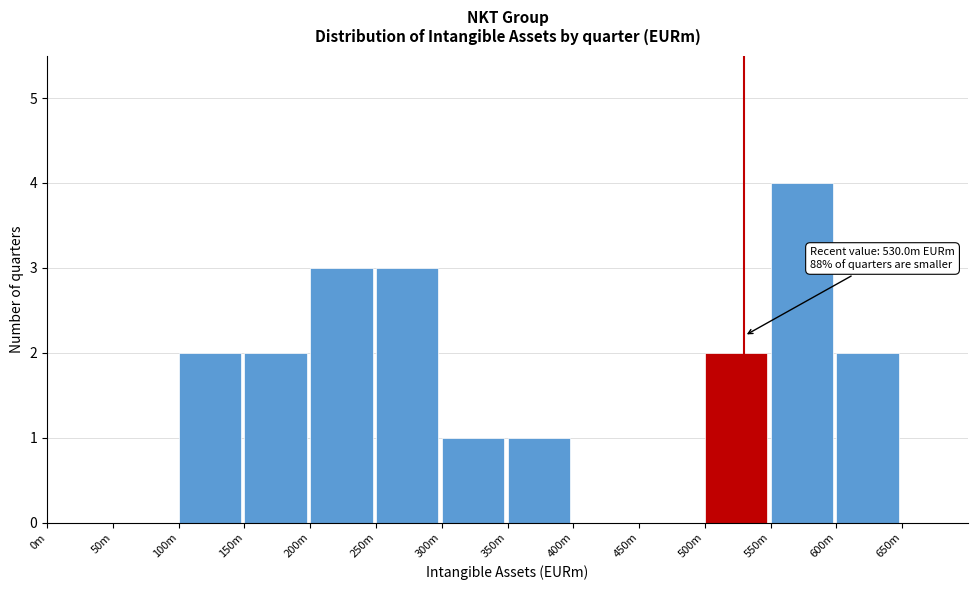

Reading left to right, transcribe all the data shown in this chart.

0m=0	50m=0	100m=2	150m=2	200m=3	250m=3	300m=1	350m=1	400m=0	450m=0	500m=2	550m=4	600m=2	650m=0